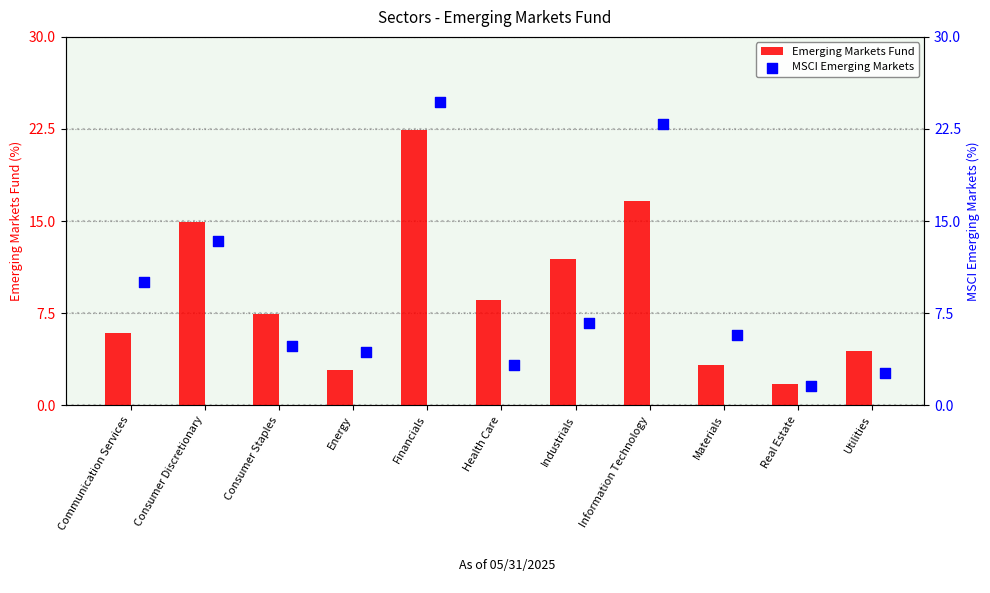

What is the sum of all Emerging Markets Fund values?

100.0